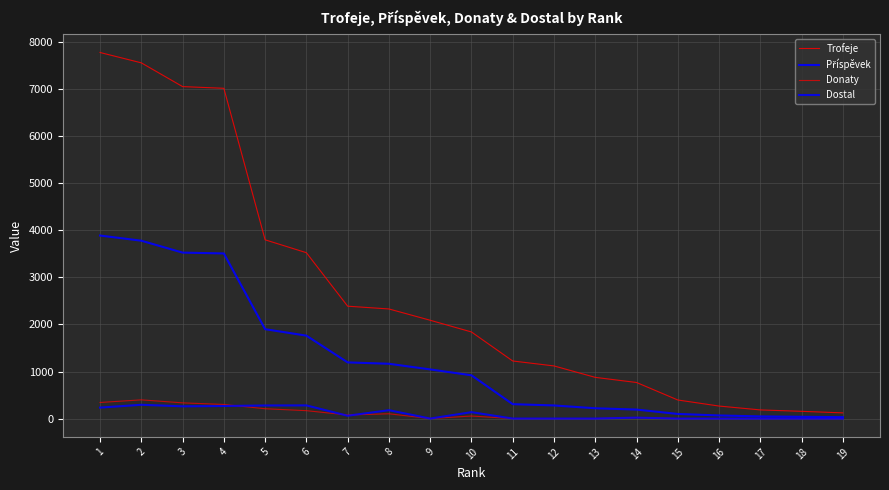

Does the chart have visible grid lines?

Yes